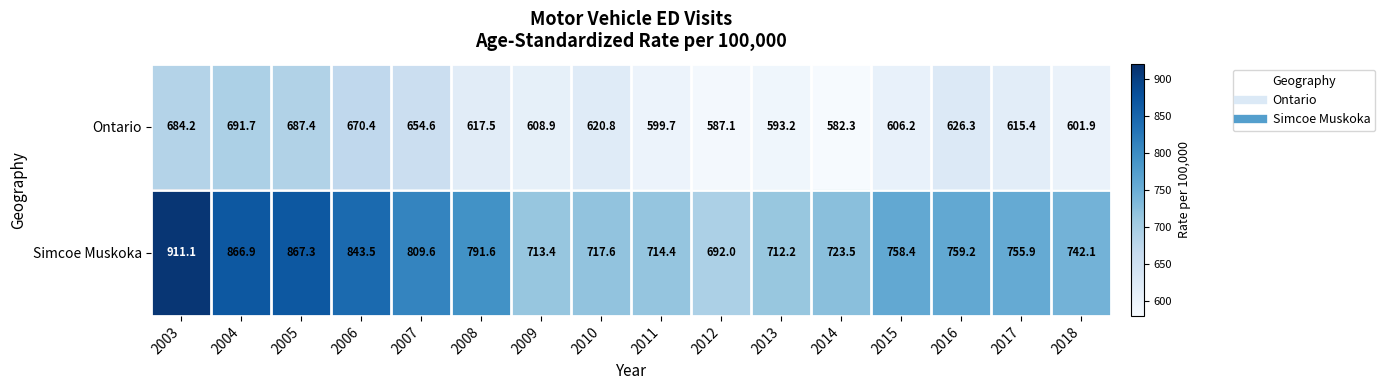

What is the difference between the highest and lowest values at 2016?

132.9